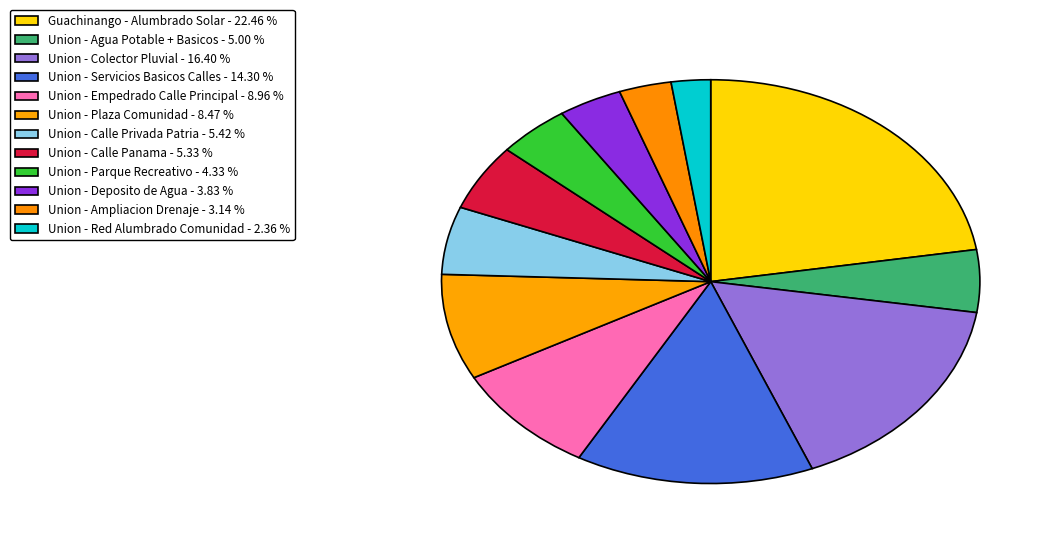

Rank the categories by value from highest to lowest.

Guachinango - Alumbrado Solar, Union - Colector Pluvial, Union - Servicios Basicos Calles, Union - Empedrado Calle Principal, Union - Plaza Comunidad, Union - Calle Privada Patria, Union - Calle Panama, Union - Agua Potable + Basicos, Union - Parque Recreativo, Union - Deposito de Agua, Union - Ampliacion Drenaje, Union - Red Alumbrado Comunidad